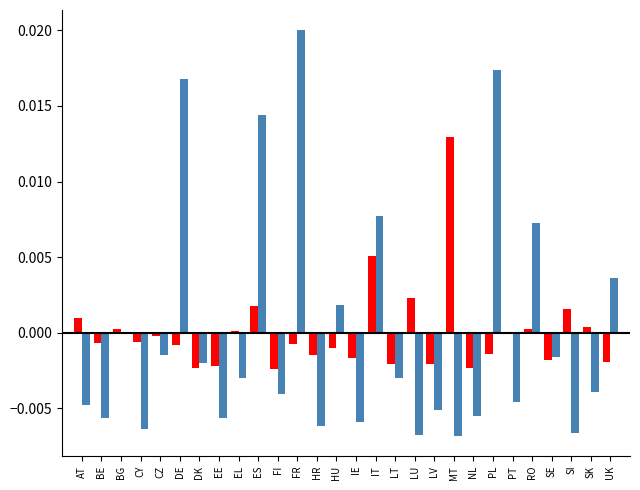

Which label corresponds to the largest value in the chart?

FR